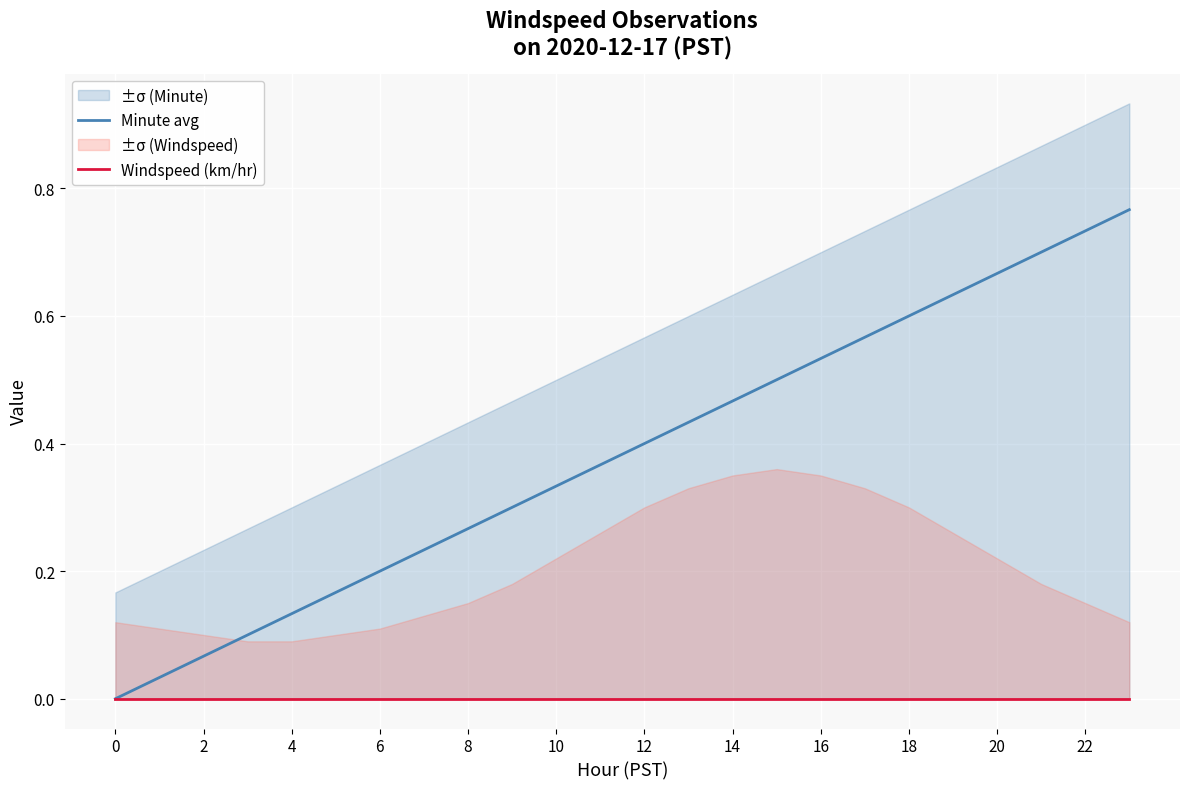

At which category does the chart reach its peak across all series?

23